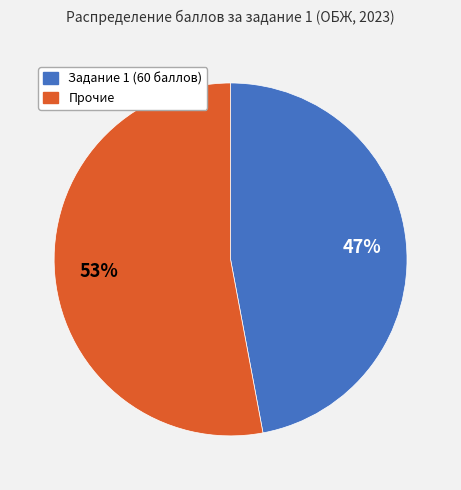

True or false: Задание 1 (60 баллов) accounts for 60% of the total.

False